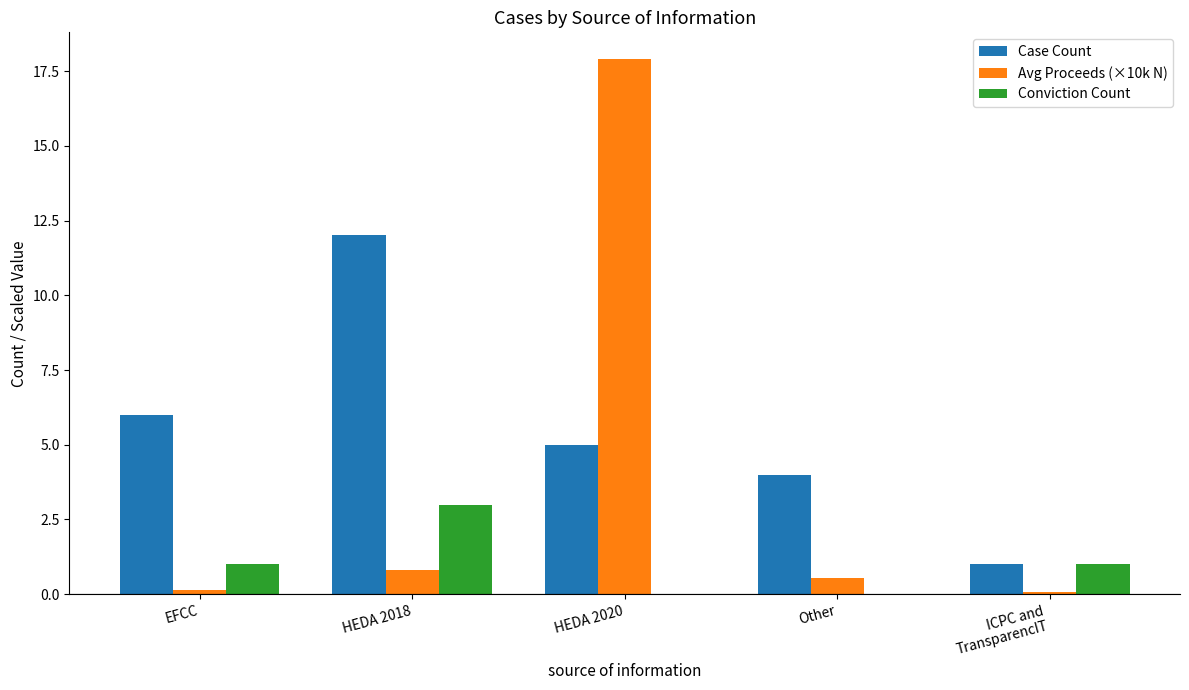

Reading right to left, transcribe all the data shown in this chart.

Case Count: 1.0	4.0	5.0	12.0	6.0
Avg Proceeds (×10k N): 0.1	0.5	17.9	0.8	0.2
Conviction Count: 1.0	0.0	0.0	3.0	1.0